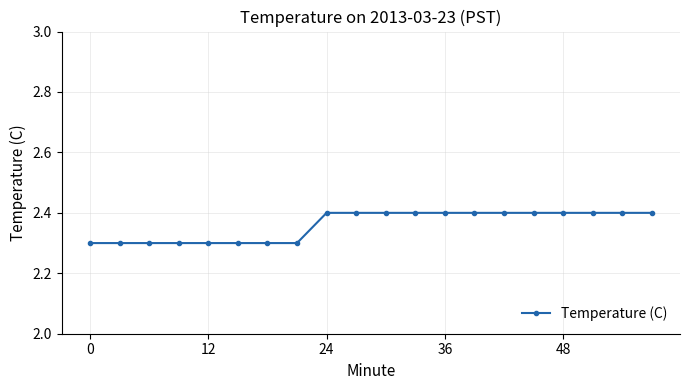

How many values are between 2 and 3?

20